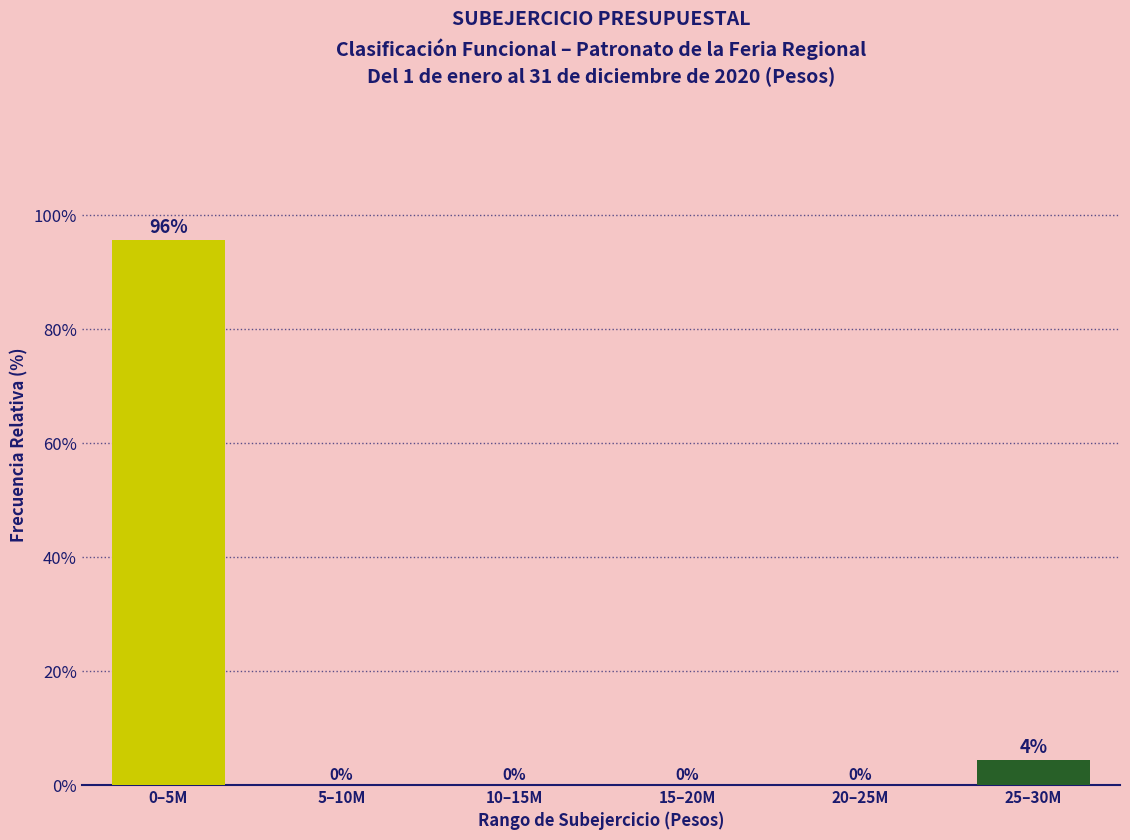

Which has a higher value, 25–30M or 20–25M?

25–30M